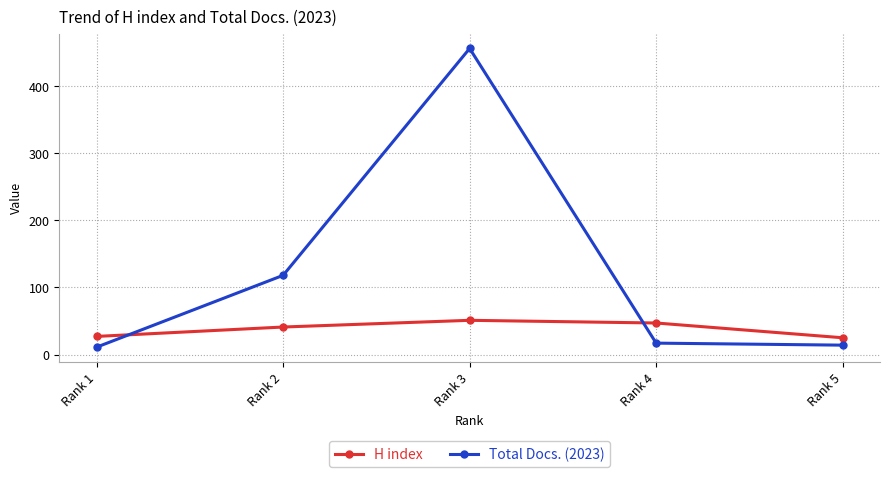

Is this an area chart (filled region under the line)?

No